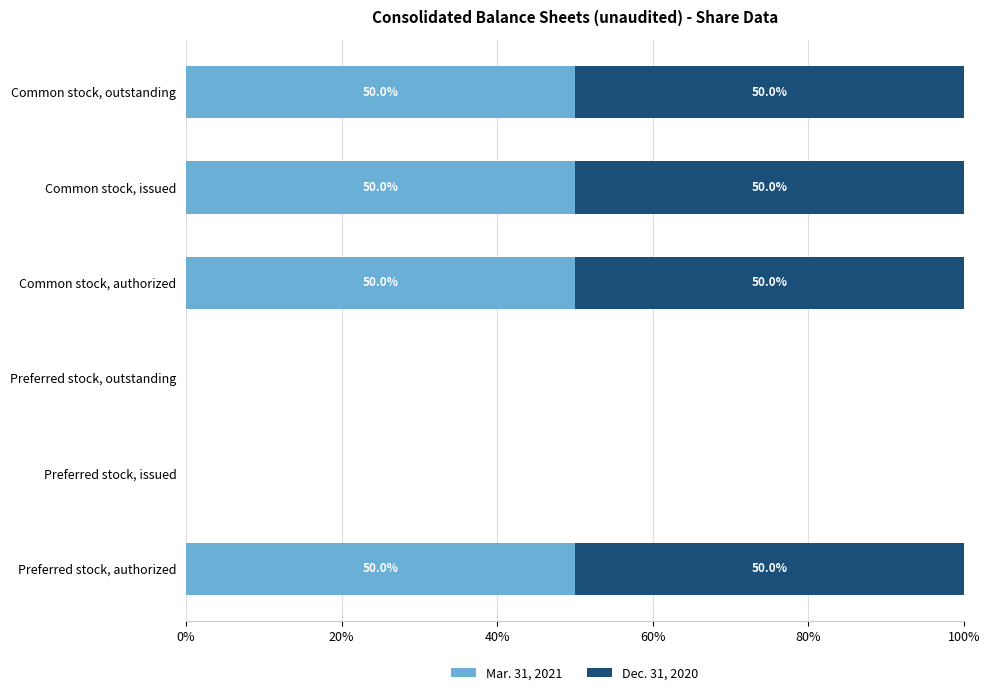

How many series are shown in this chart?

2